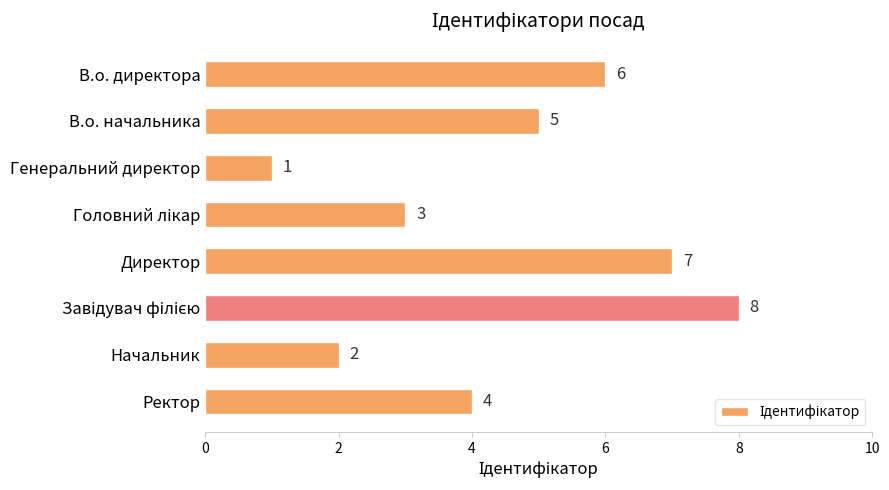

Reading top to bottom, what are all the values shown in this chart?

6	5	1	3	7	8	2	4